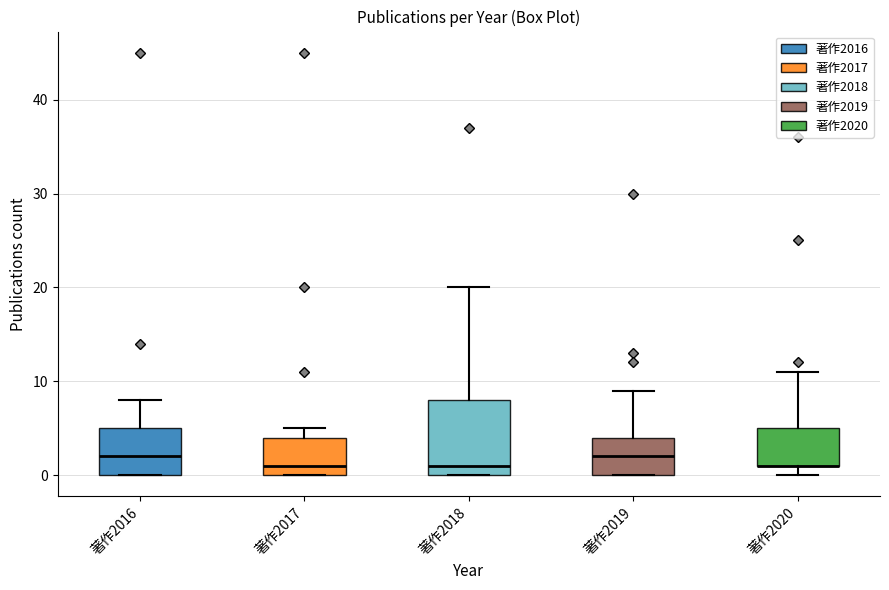

Reading left to right, read every box against the y-axis: the position of its median line, the range the box covers, and the ends of its whiskers. The values are not printed on the chart, so give them approximately, as read against the axis.

著作2016: median 2, box 0 to 5, whiskers 0 to 8
著作2017: median 1, box 0 to 4, whiskers 0 to 5
著作2018: median 1, box 0 to 8, whiskers 0 to 20
著作2019: median 2, box 0 to 4, whiskers 0 to 9
著作2020: median 1 (drawn on the box's lower edge), box 1 to 5, whiskers 0 to 11